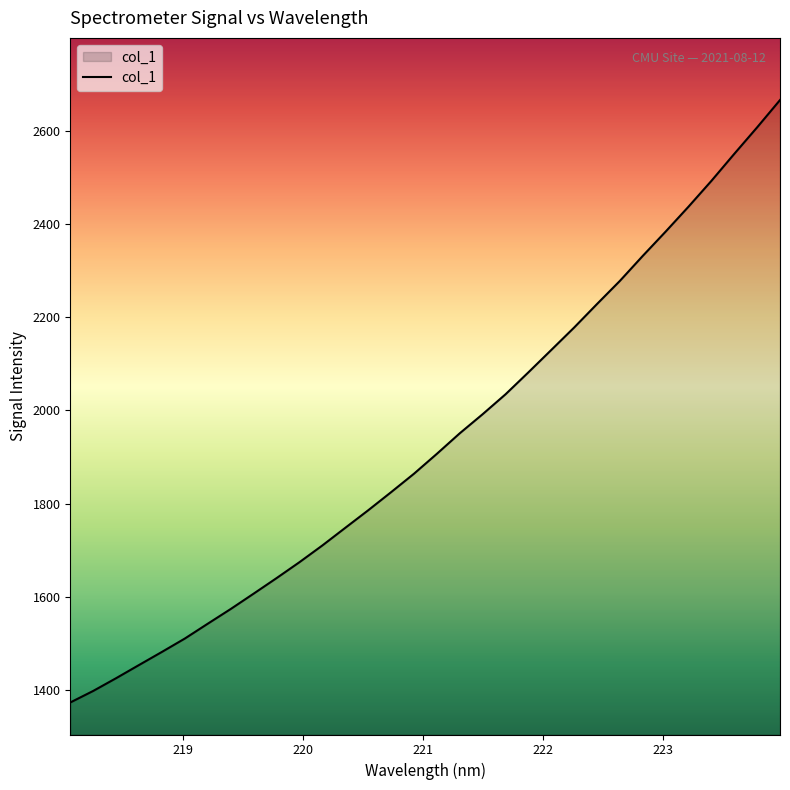

What is the difference between the maximum and minimum values?

1291.9